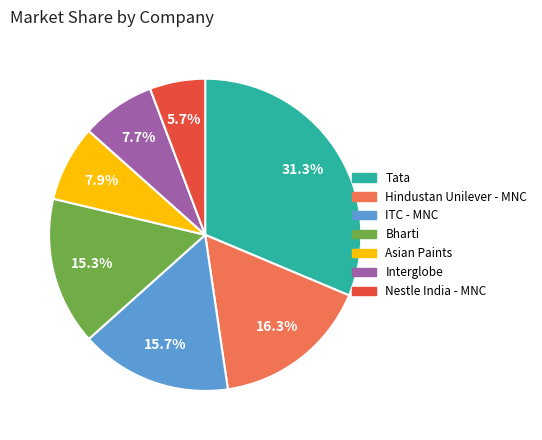

Is it true that Nestle India - MNC is 6% of the pie?

True